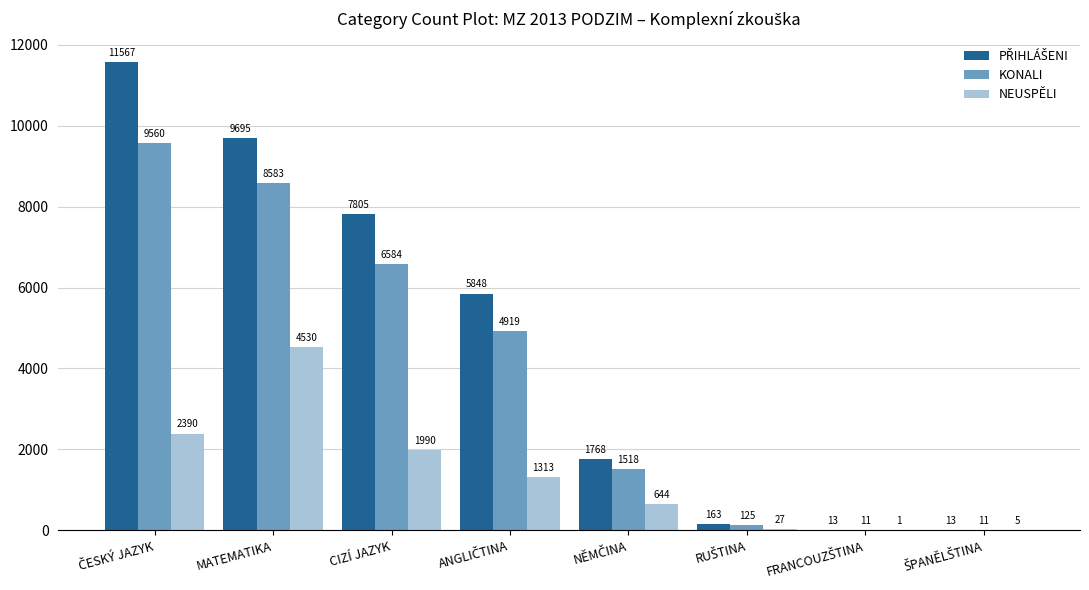

What is the approximate value of KONALI at MATEMATIKA, to the nearest 100?

8600